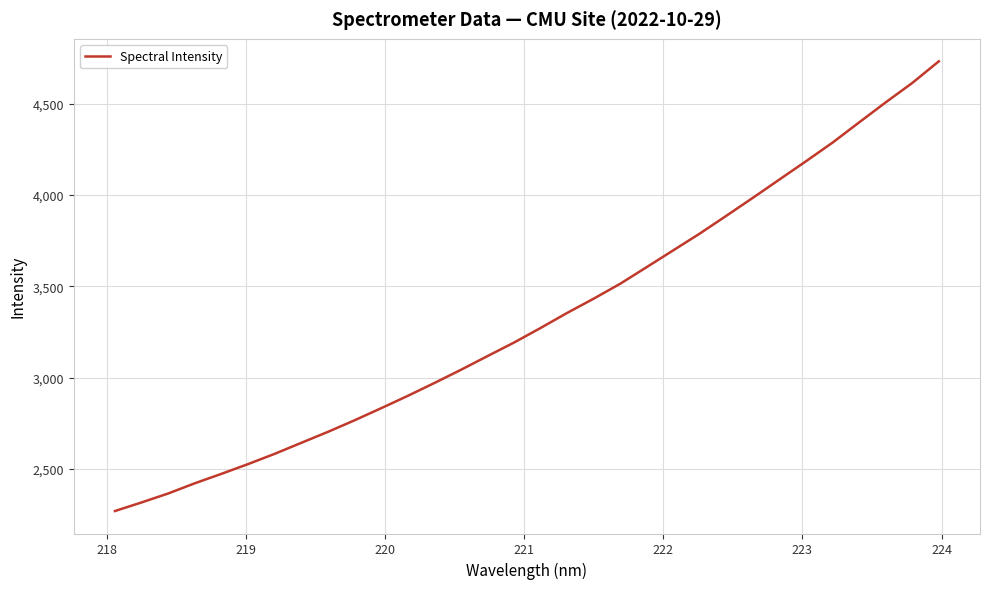

What is the maximum value shown in the chart?

4731.4